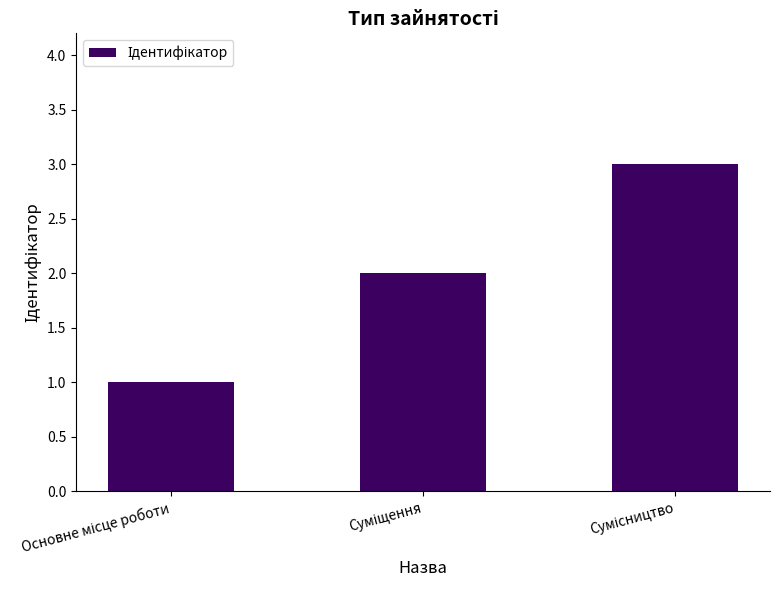

What is the maximum value shown in the chart?

3